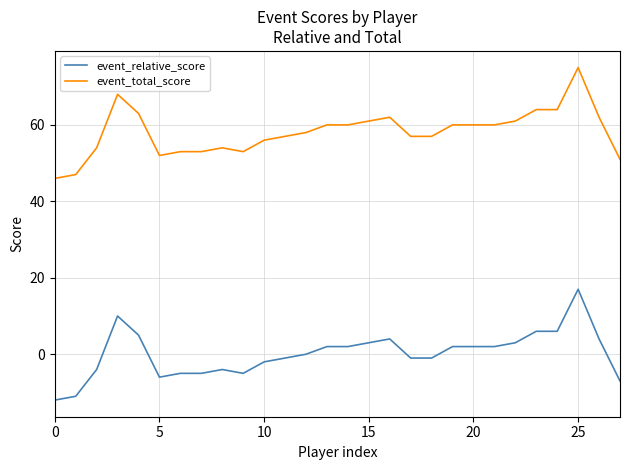

Which series has the largest total across all categories?

event_total_score